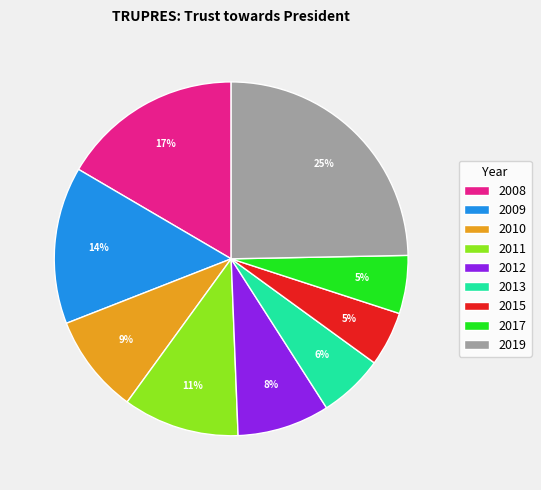

Between 2009 and 2013, which is larger?

2009